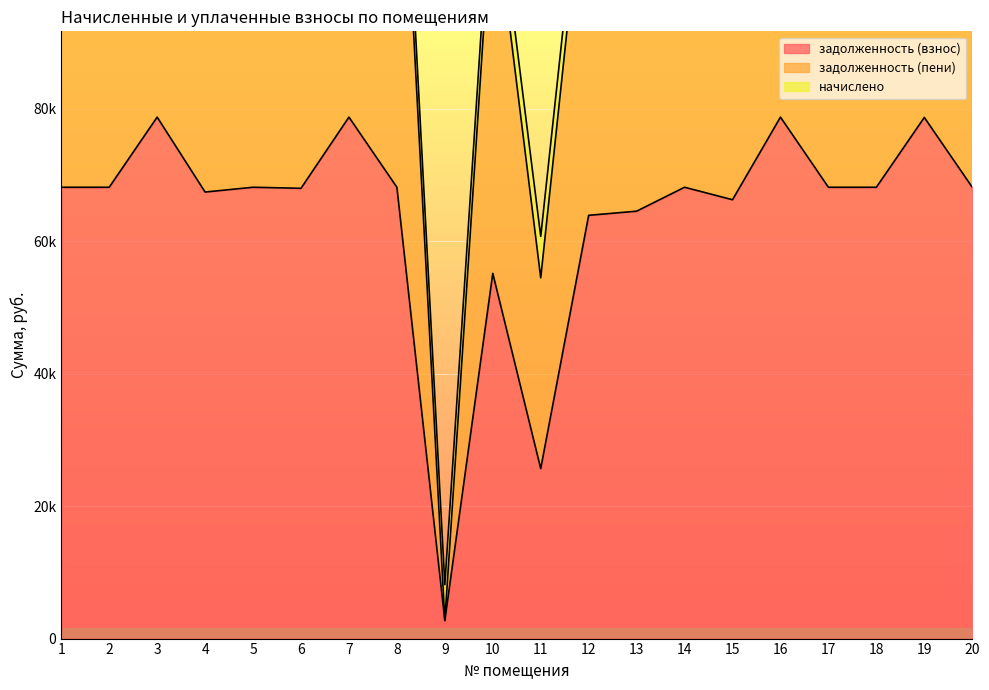

How many interior local peaks does the задолженность (взнос) series have?

7